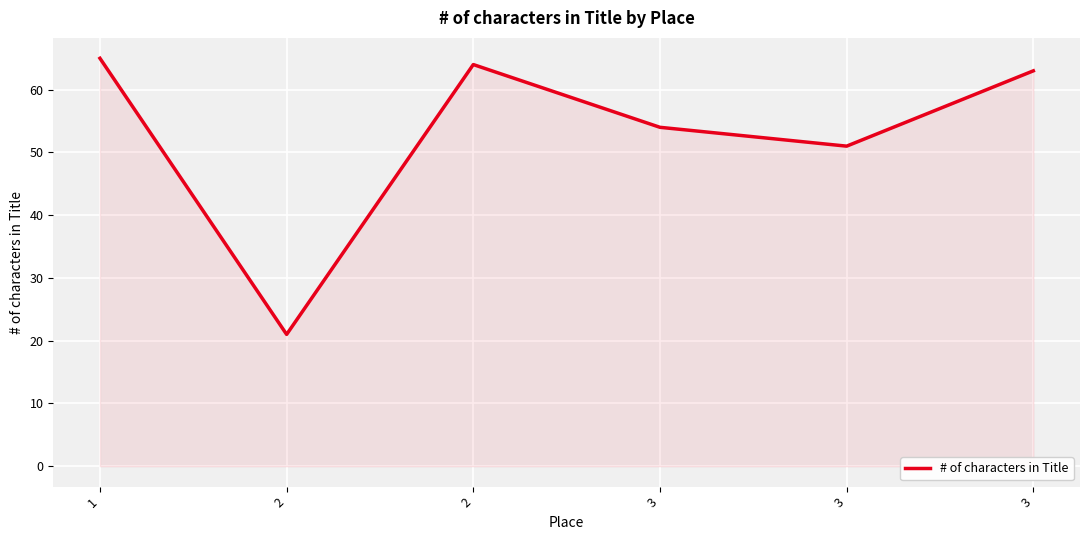

How many values are below 63?

3